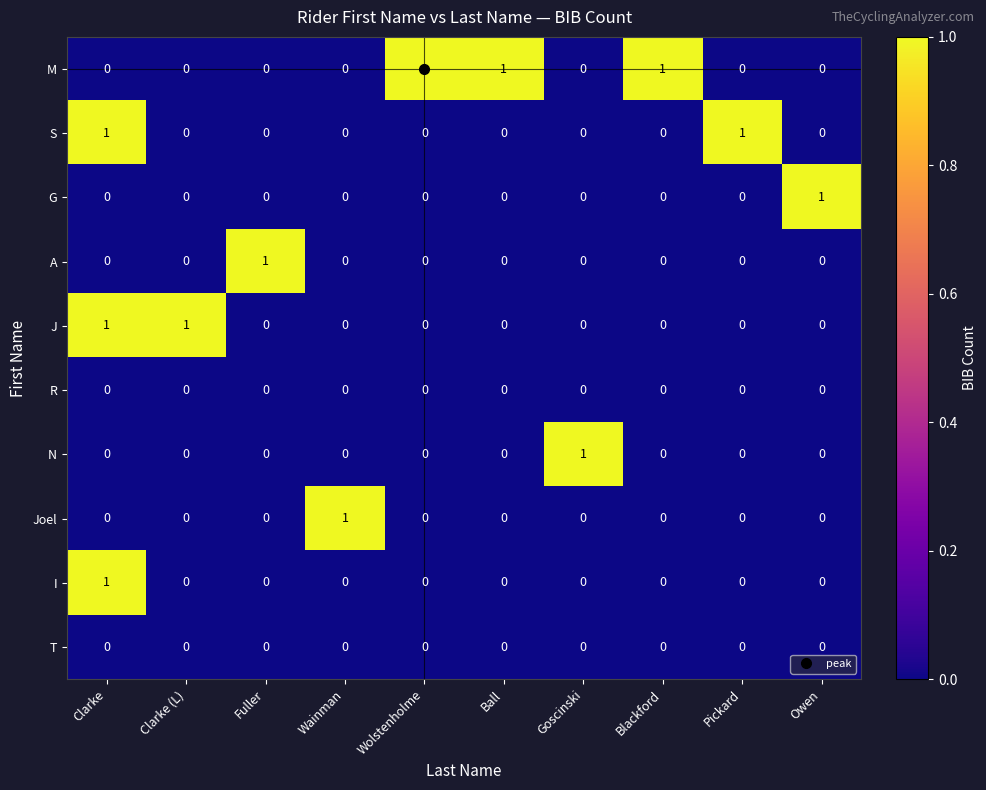

How many Joel values are between 0 and 1?

10